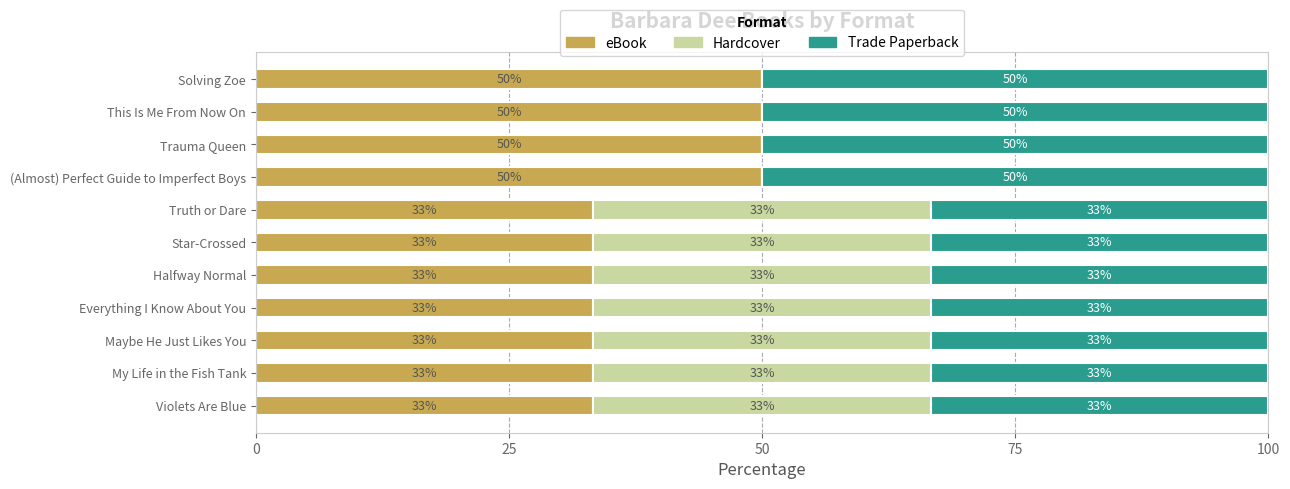

What are all the series names shown in the legend?

eBook, Hardcover, Trade Paperback